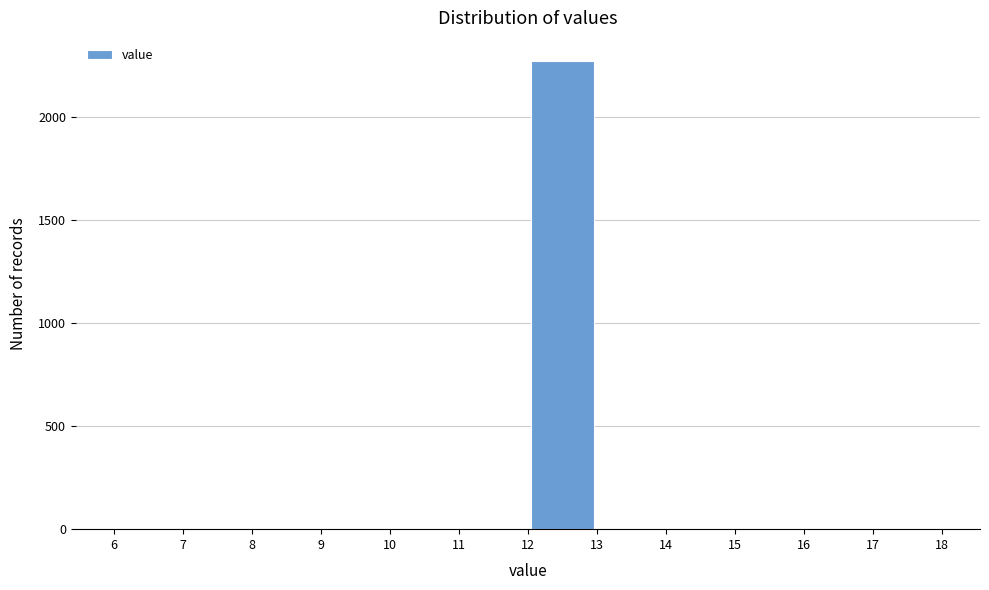

Over which range of the x-axis is the bar tallest?

12 to 13